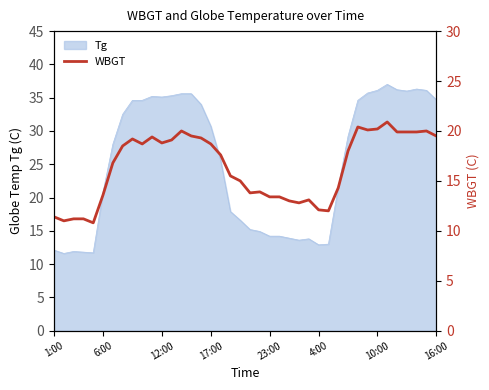

How many points are lower than both their immediate neighbors (excluding endpoints)?

8